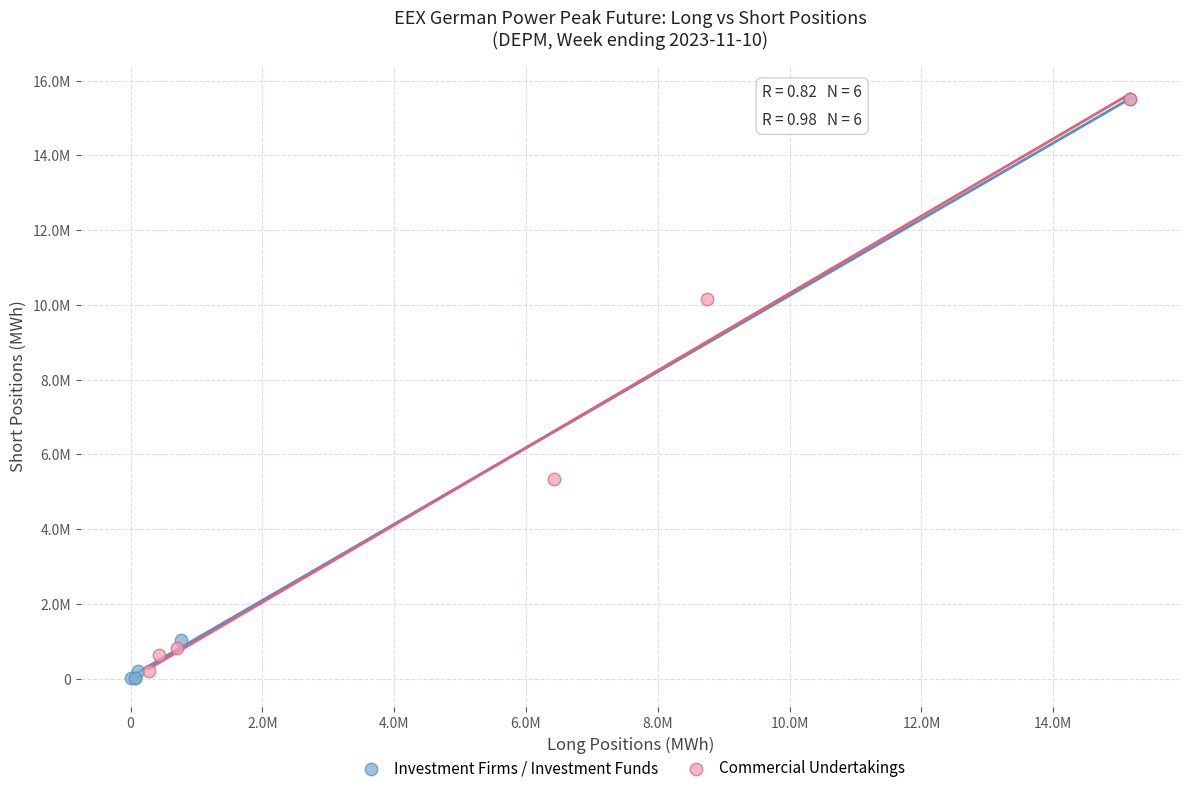

What are all the series names shown in the legend?

Investment Firms / Investment Funds, Commercial Undertakings